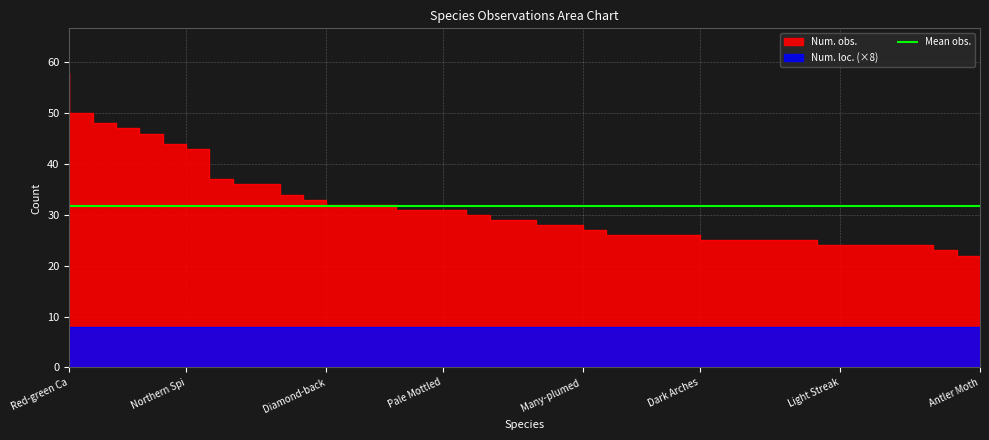

True or false: there are more than 2 points higher than both neighbors.

False